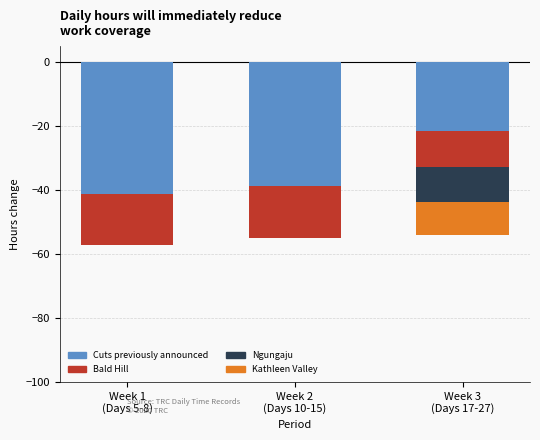

What is the highest value of the Bald Hill series?

-11.1